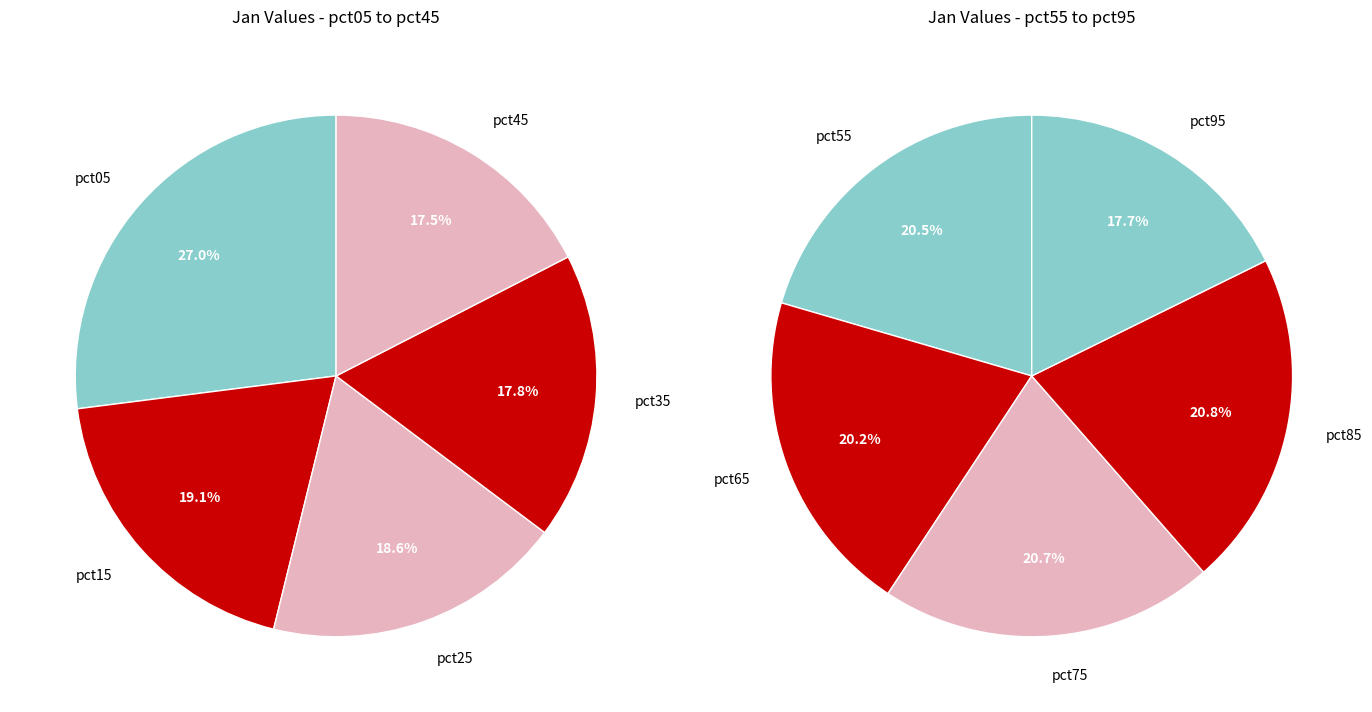

True or false: pct75 accounts for 17% of the total.

False